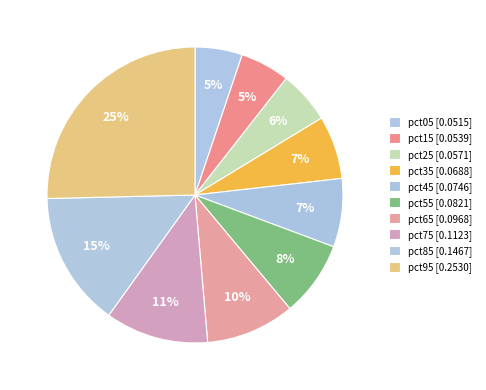

Count the number of slices in the pie.

10